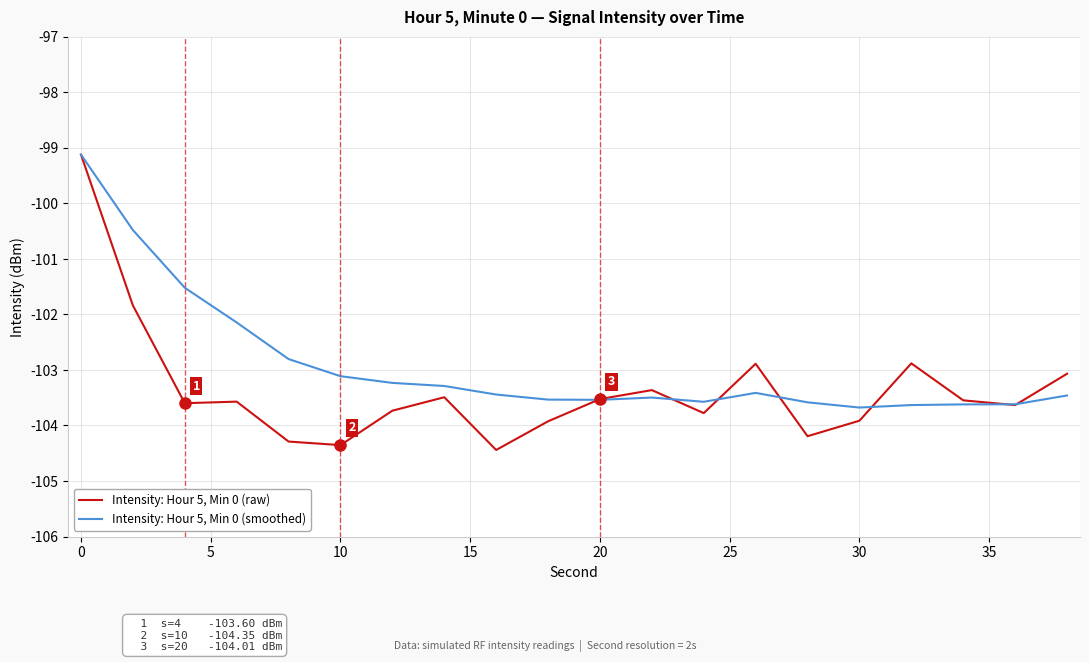

What is the maximum value shown in the chart?

-99.1